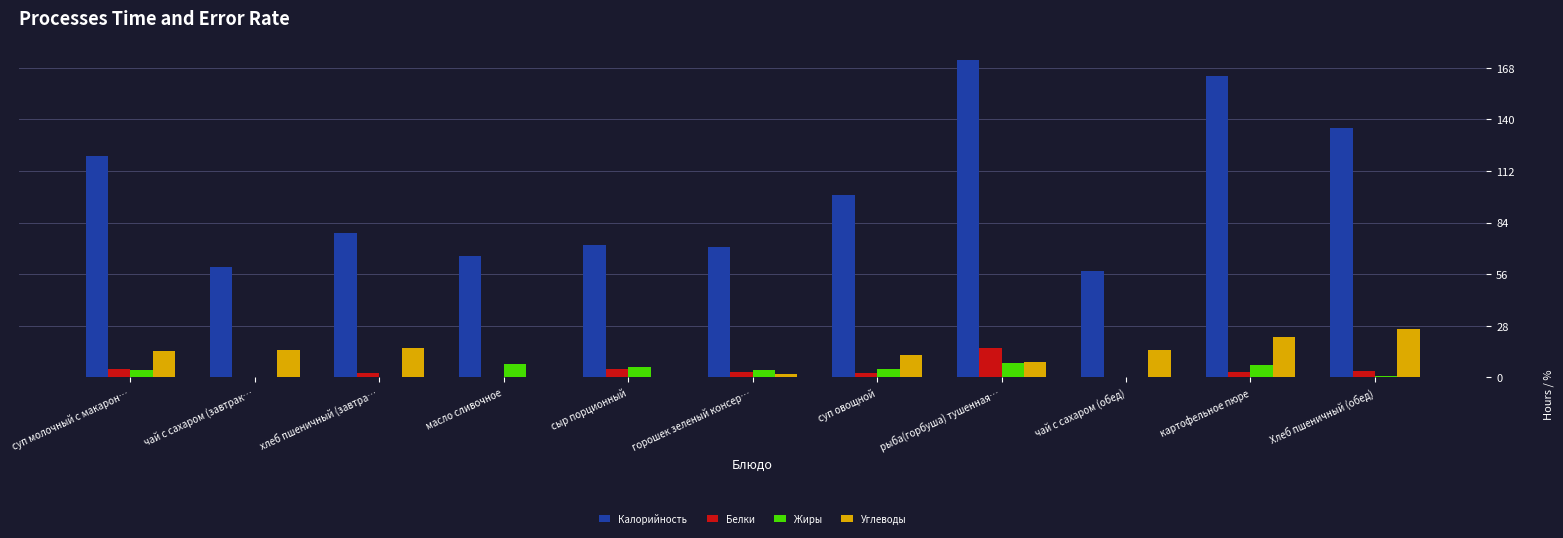

What is the sum of all Жиры values?

41.2